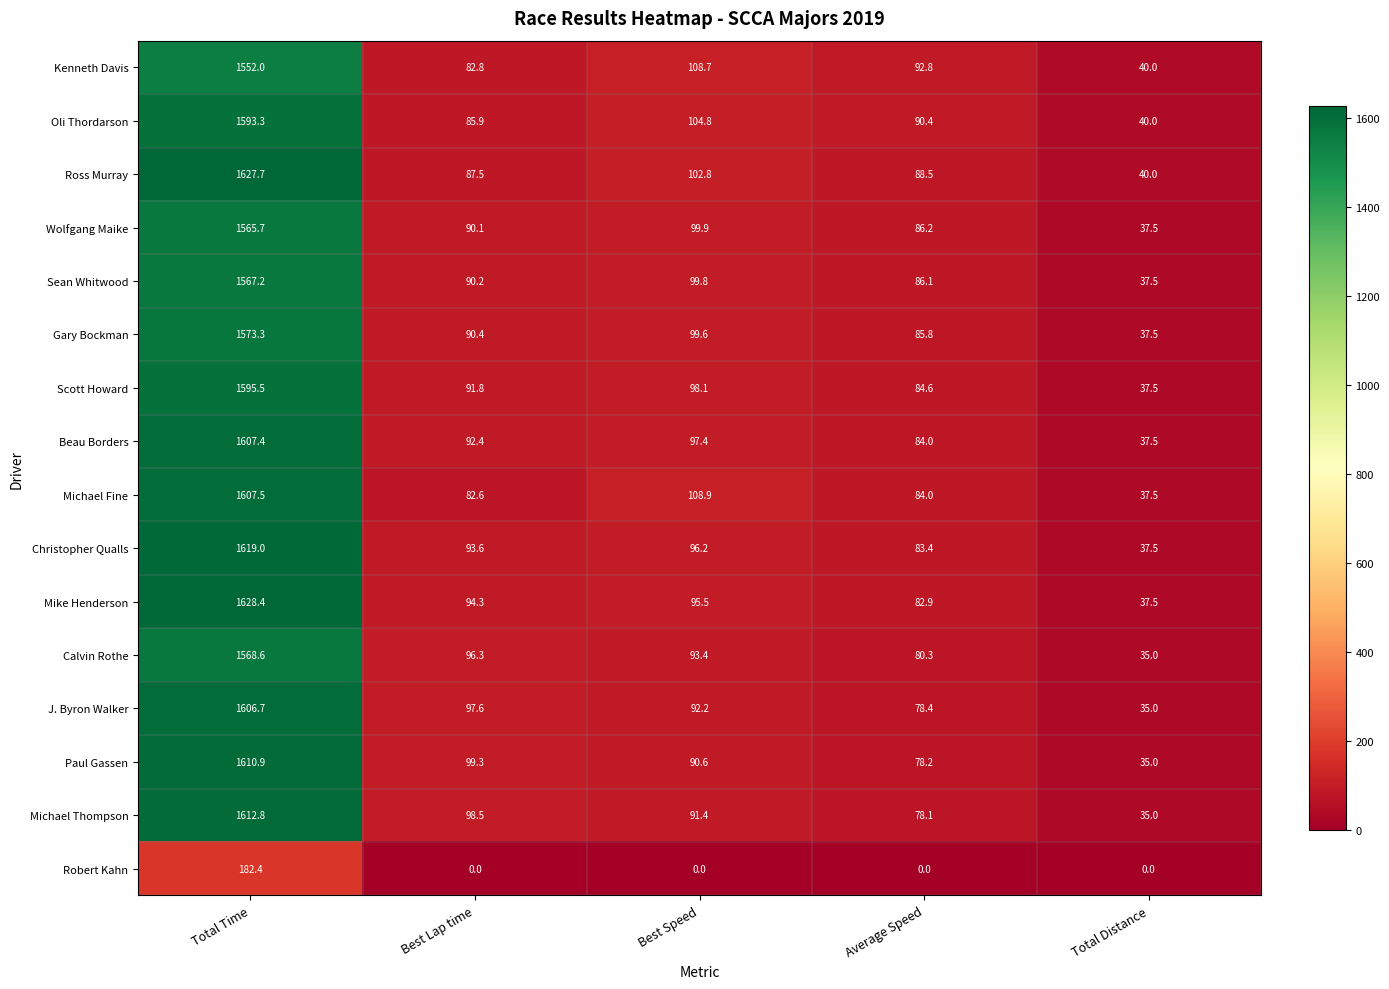

How many series are shown in this chart?

16